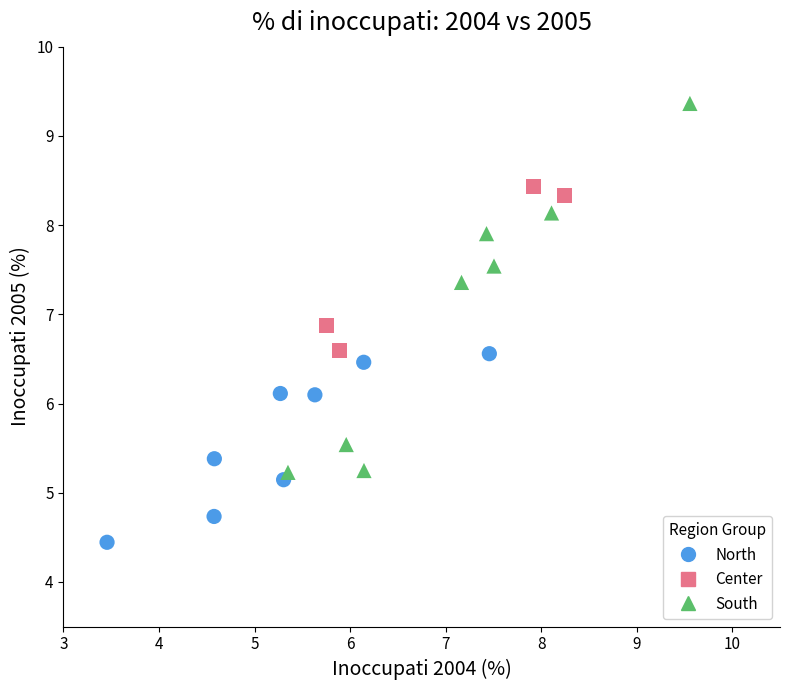

Which series contains the lowest Y value?

North